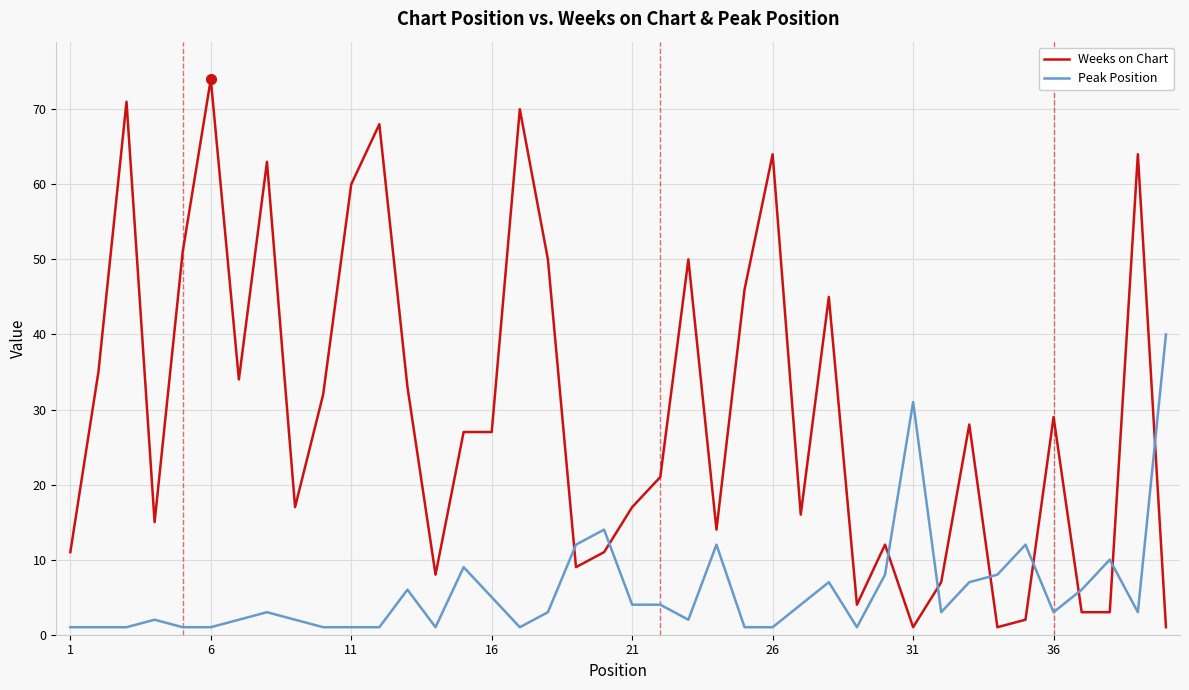

What is the highest value of the Weeks on Chart series?

74